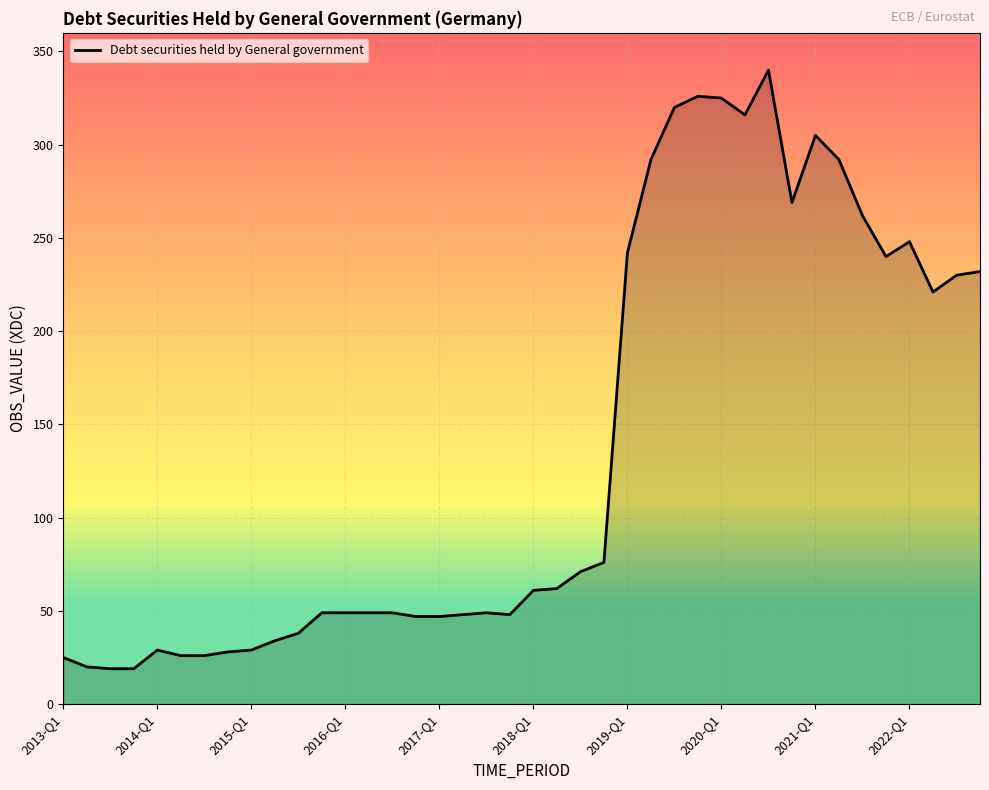

What is the smallest value displayed?

19